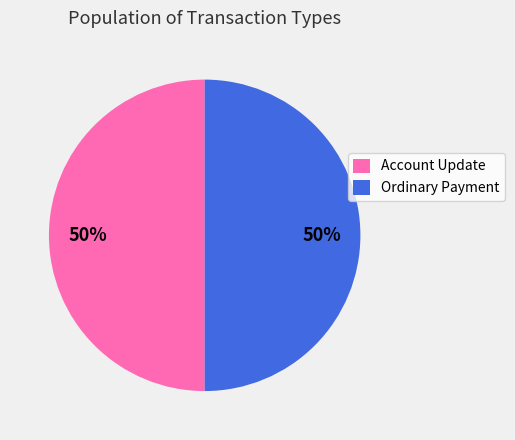

Is the sum of Ordinary Payment and Account Update greater than half?

Yes